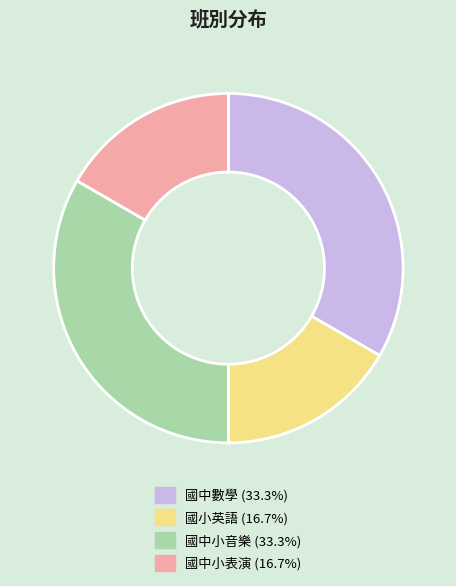

Is there any slice that represents more than half of the pie?

No